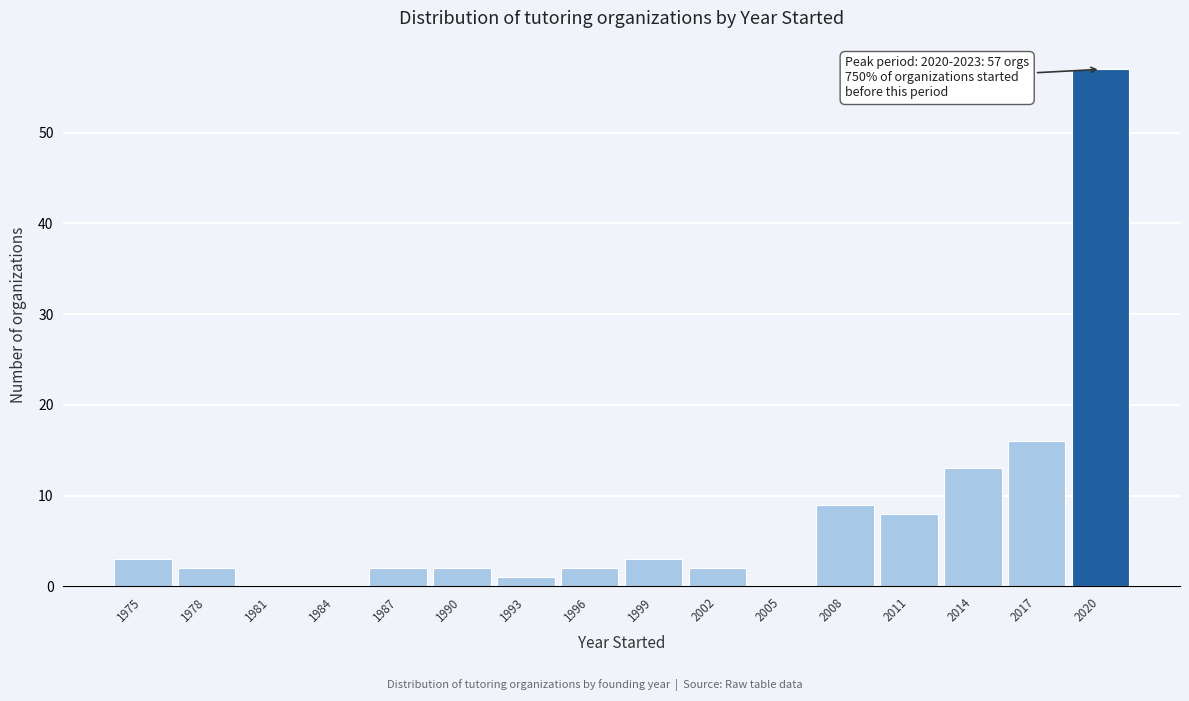

Reading left to right, extract all data points from this chart.

1975=3	1978=2	1981=0	1984=0	1987=2	1990=2	1993=1	1996=2	1999=3	2002=2	2005=0	2008=9	2011=8	2014=13	2017=16	2020=57